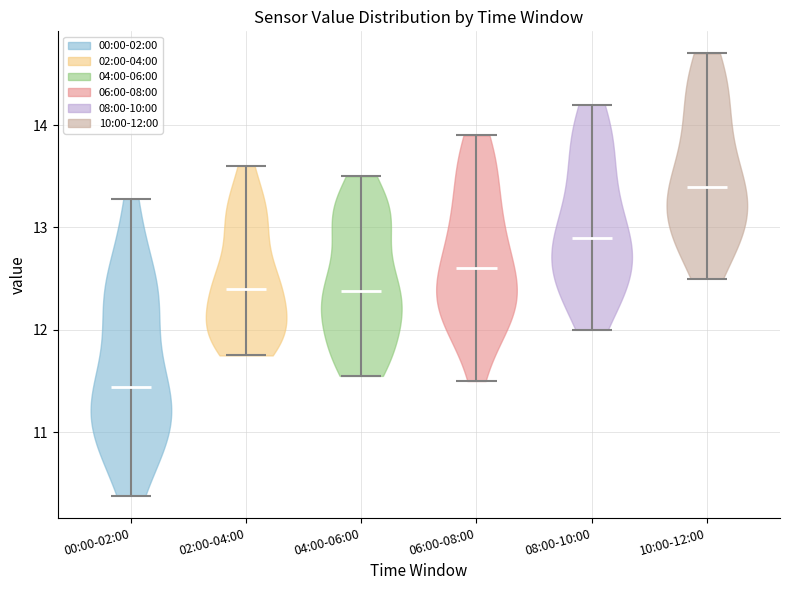

What is the highest point the violin for 10:00-12:00 reaches on the y-axis? The values are not printed on the chart, so give them approximately, as read against the axis.

14.7